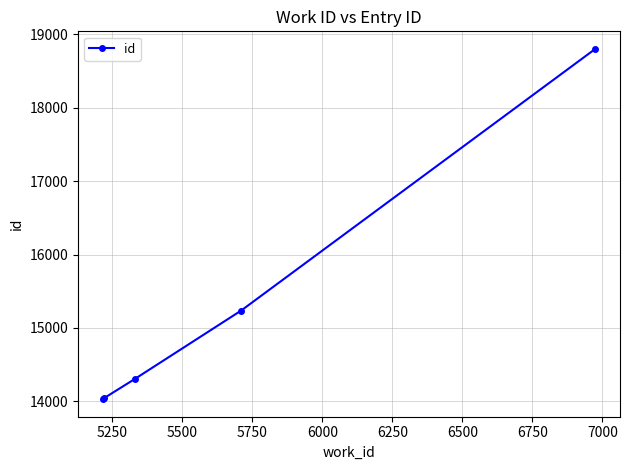

How many data points are less than 14306?

2